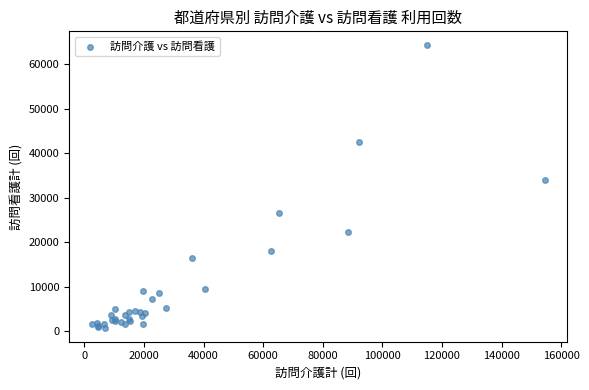

What Y value in the scatter plot is closest to 32528?

34094